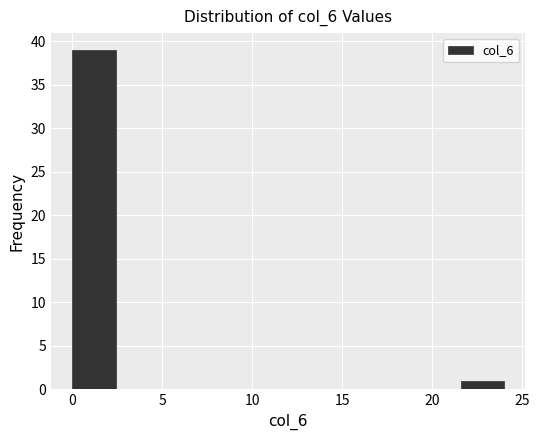

Which range on the x-axis has the tallest bar?

0.0 to 2.4